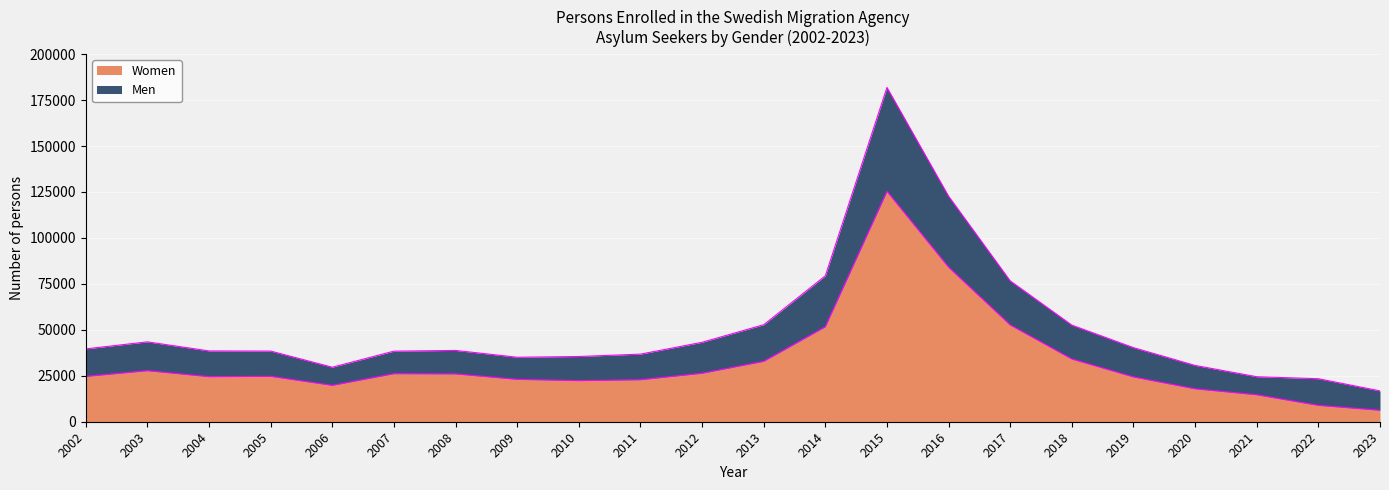

At 2011, list the series in order from largest to smallest.

Women, Men